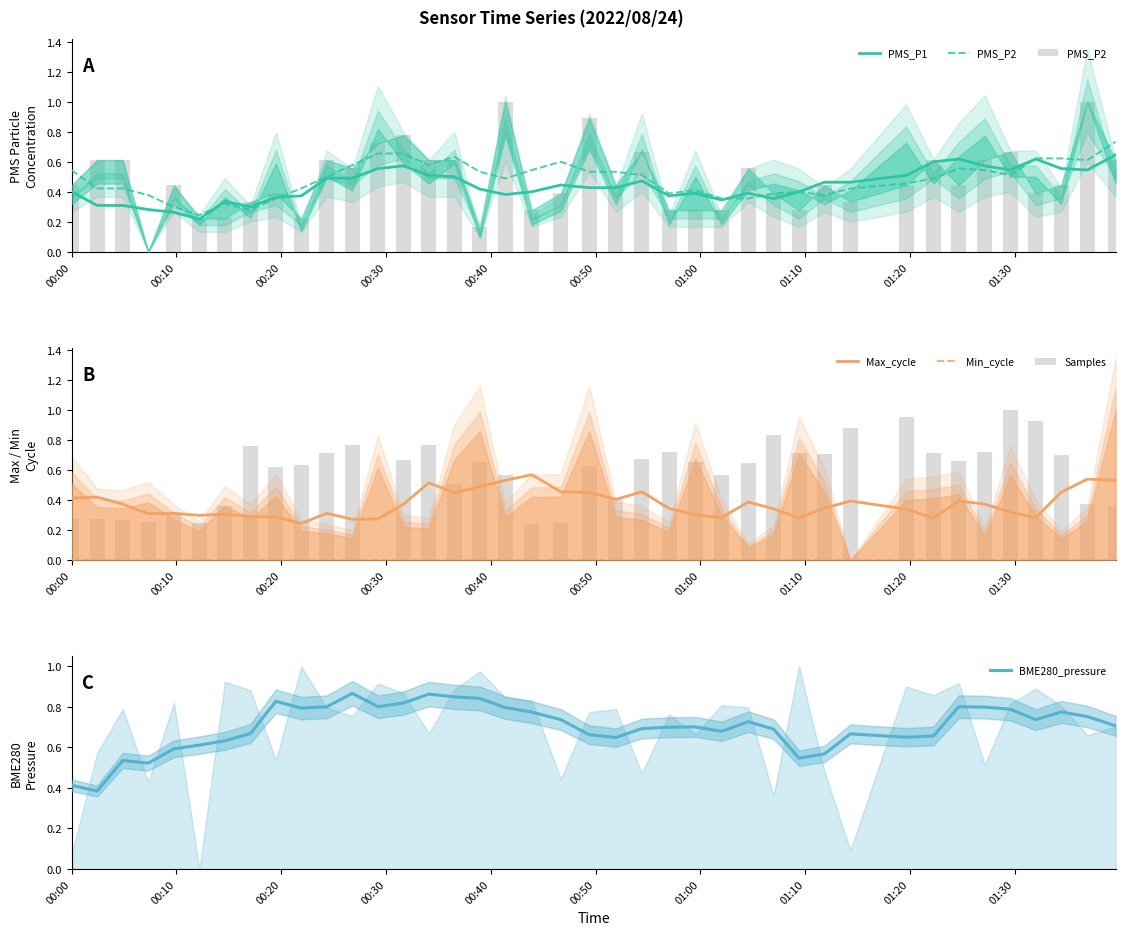

At how many categories does at least one series exceed 0?

40